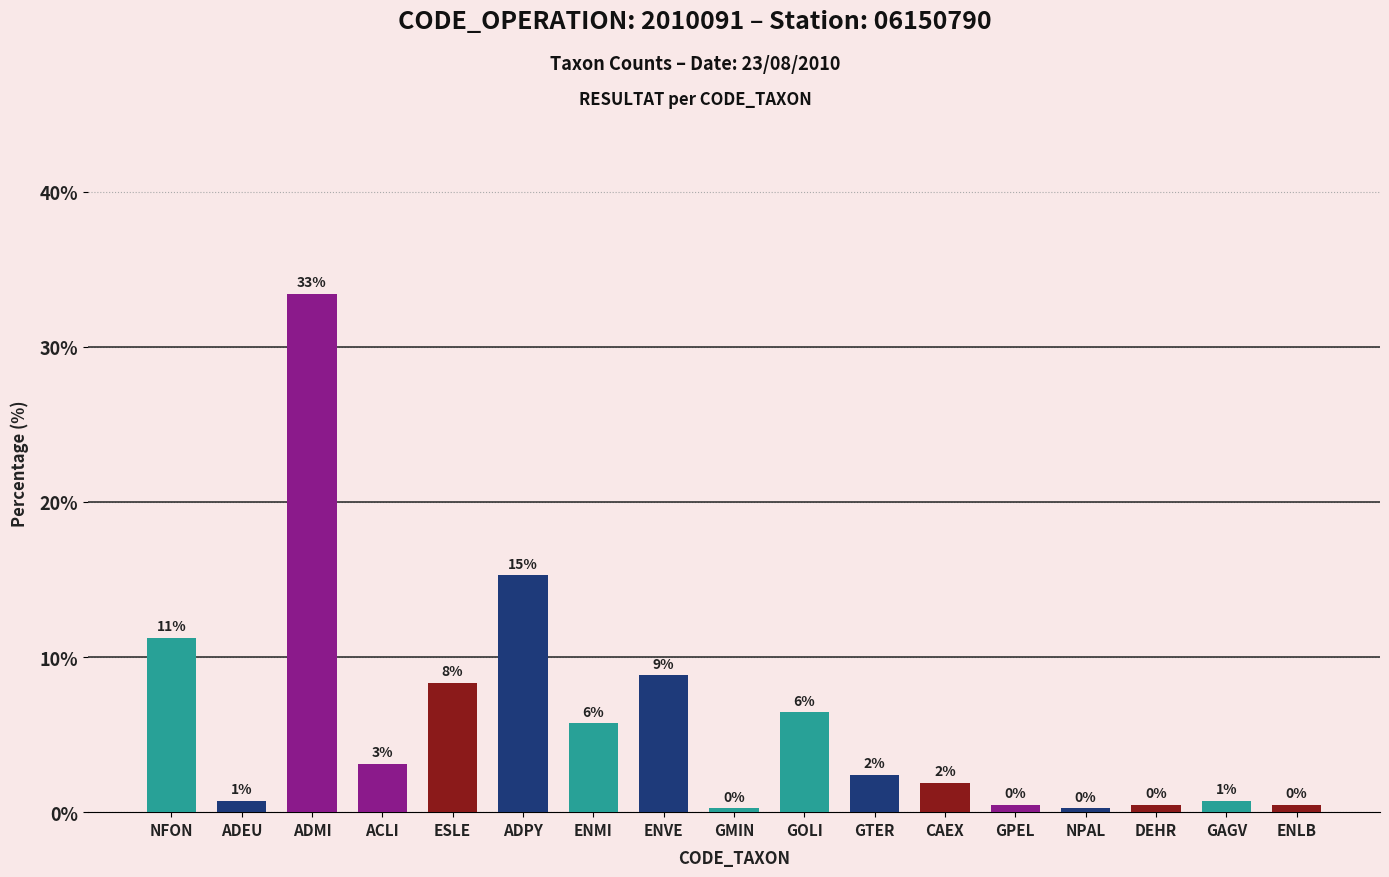

The chart shows a value of 9.9 at ADPY. True or false?

False